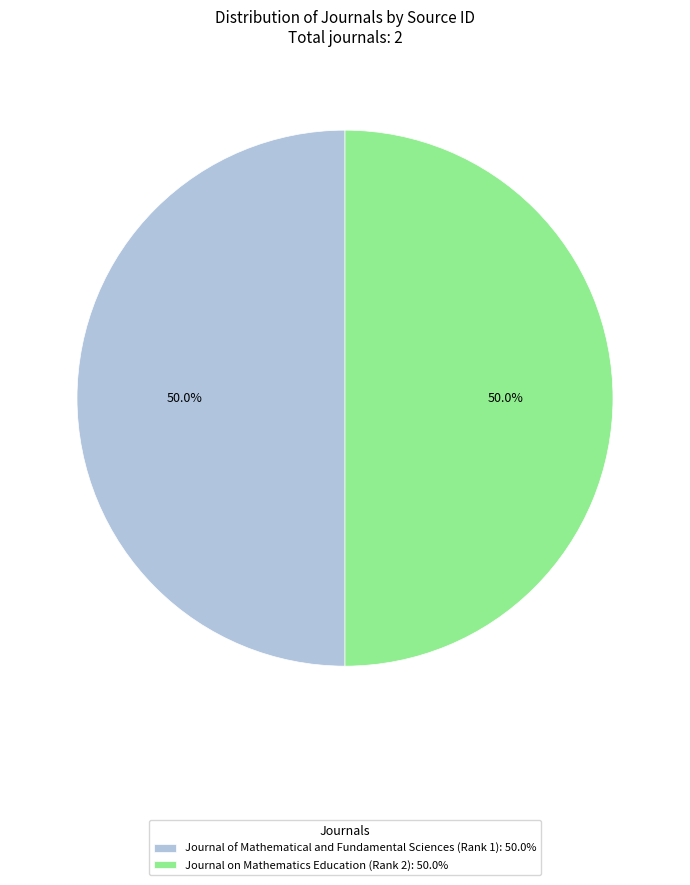

What portion of the pie excludes Journal on Mathematics Education (Rank 2): 50.0%?

50.0%